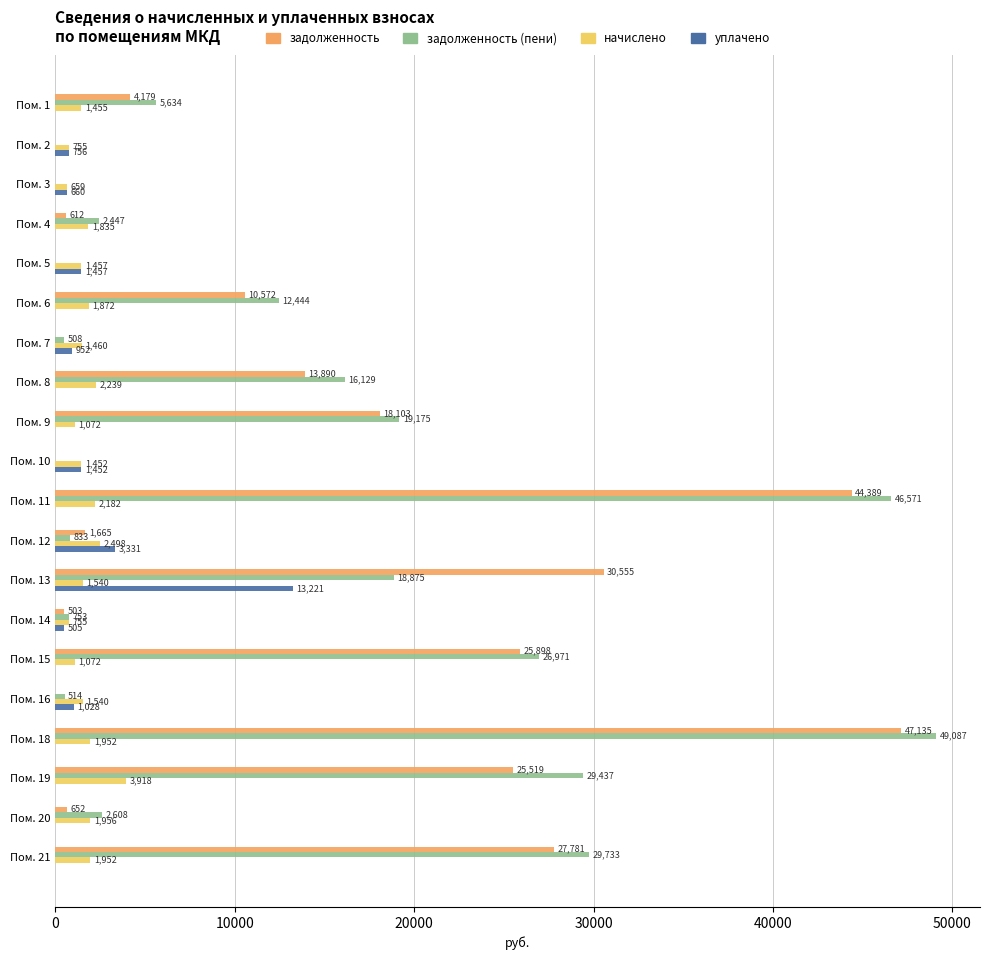

Between Пом. 1 and Пом. 5, which series saw the biggest shift?

задолженность (пени)